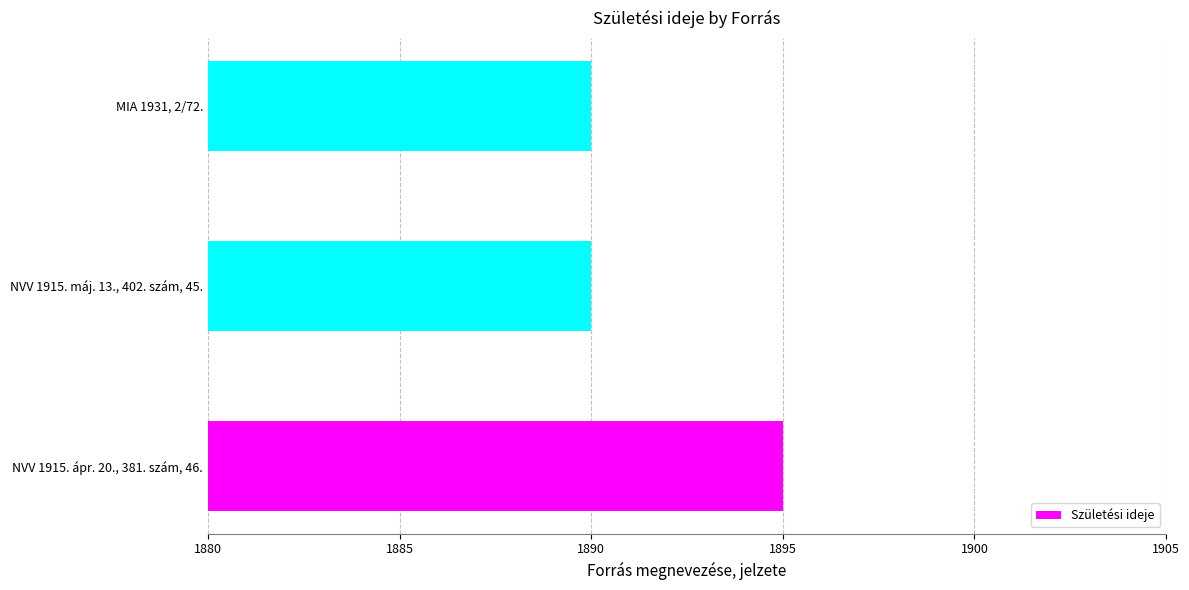

Reading bottom to top, list all the values displayed in this chart.

NVV 1915. ápr. 20., 381. szám, 46.=1895	NVV 1915. máj. 13., 402. szám, 45.=1890	MIA 1931, 2/72.=1890